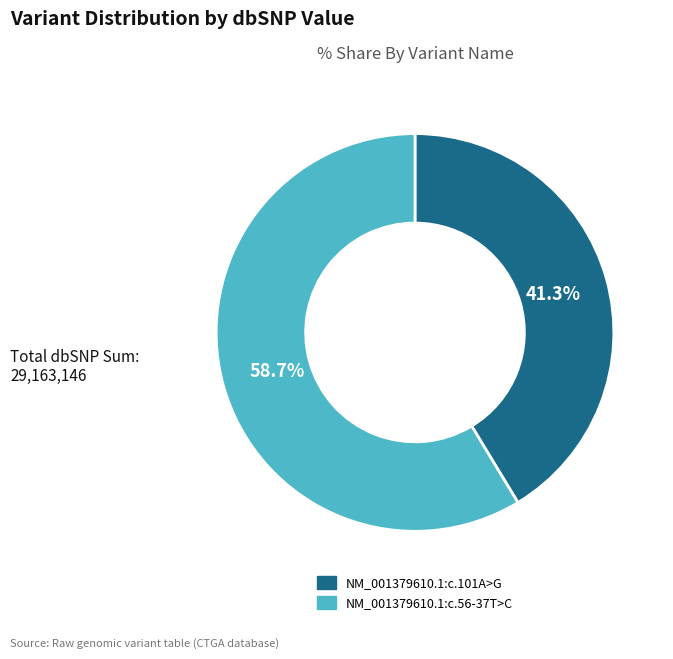

Which category has the biggest portion of the pie?

NM_001379610.1:c.56-37T>C